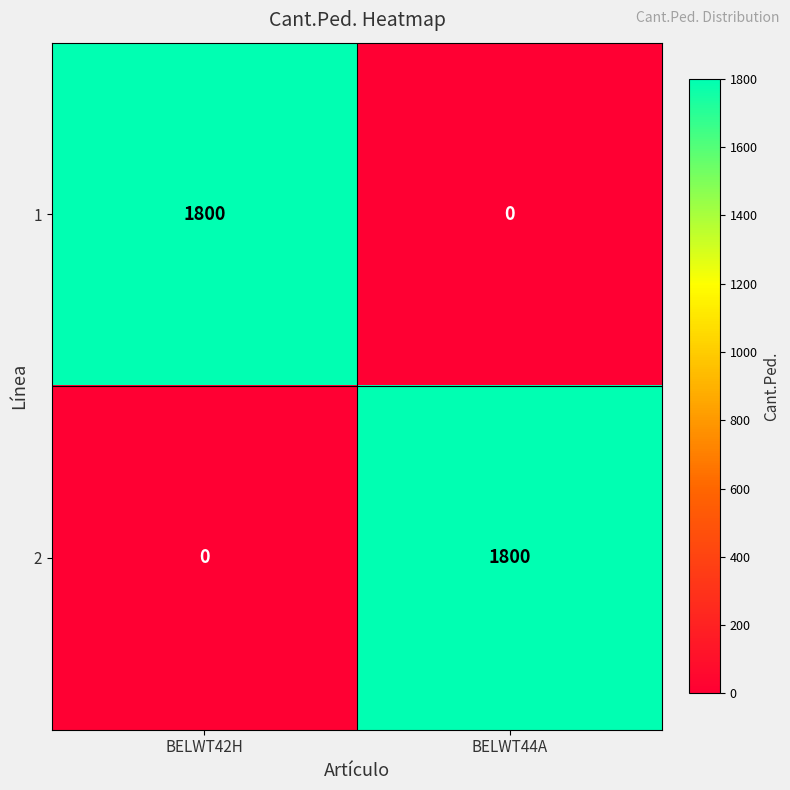

Reading right to left, transcribe all the data shown in this chart.

1: BELWT44A=0	BELWT42H=1800
2: BELWT44A=1800	BELWT42H=0